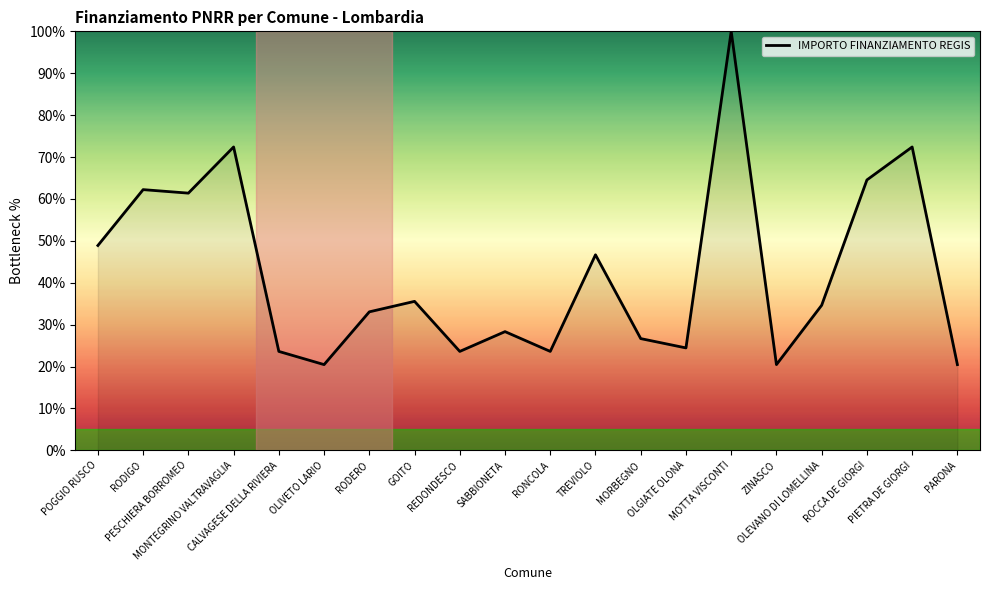

What is the minimum value shown in the chart?

20.5